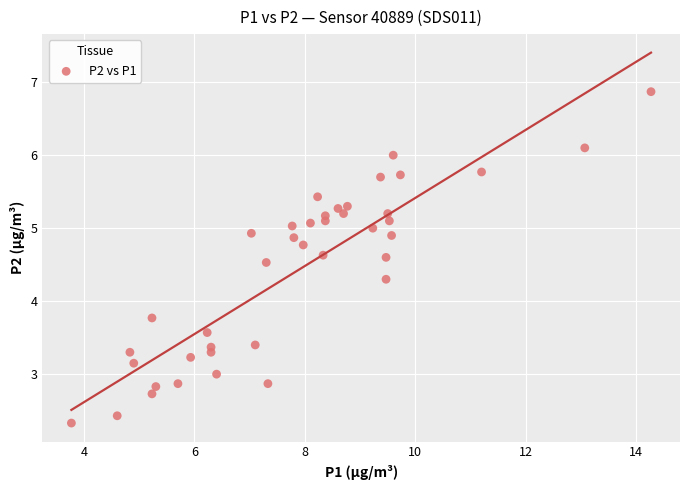

What Y value in the scatter plot is closest to 4?

3.8